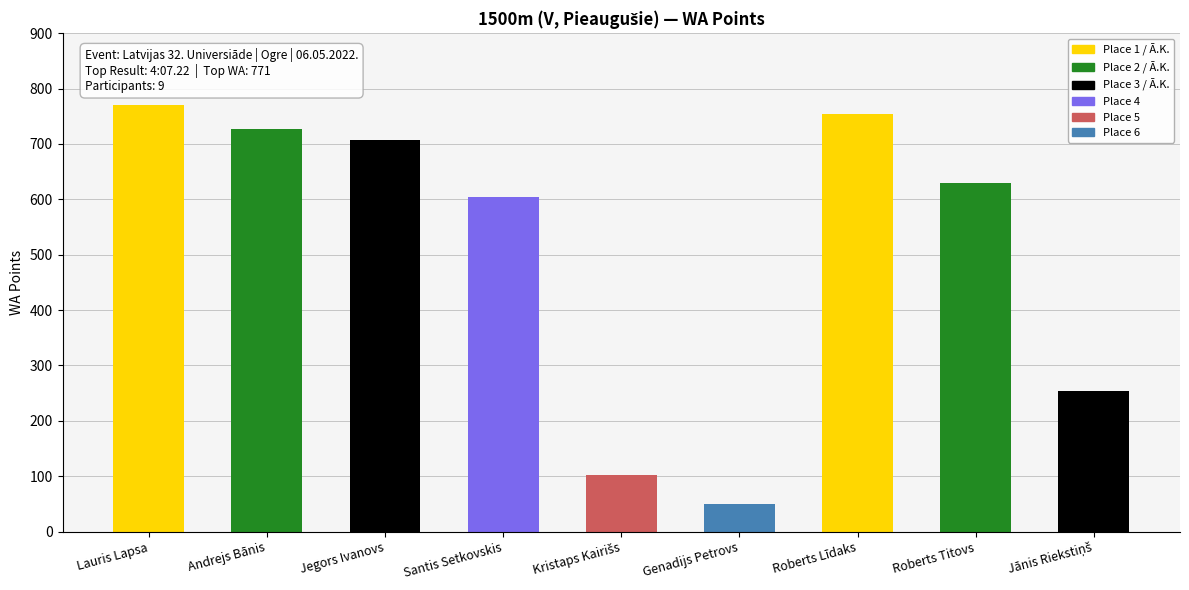

How many data points are less than 629?

4